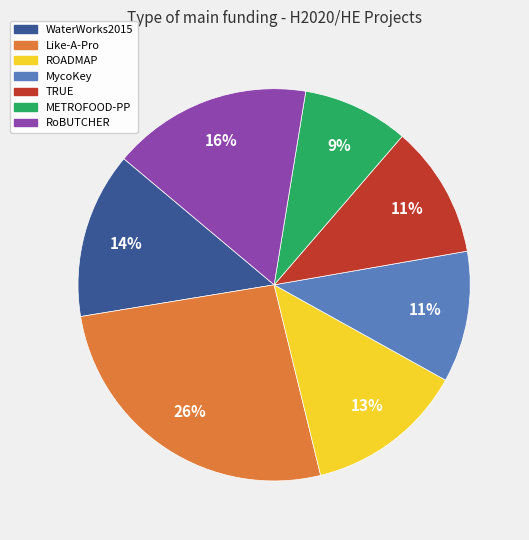

Count the number of slices in the pie.

7